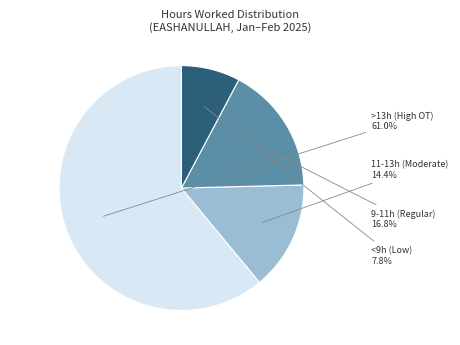

Does any single category account for the majority?

Yes